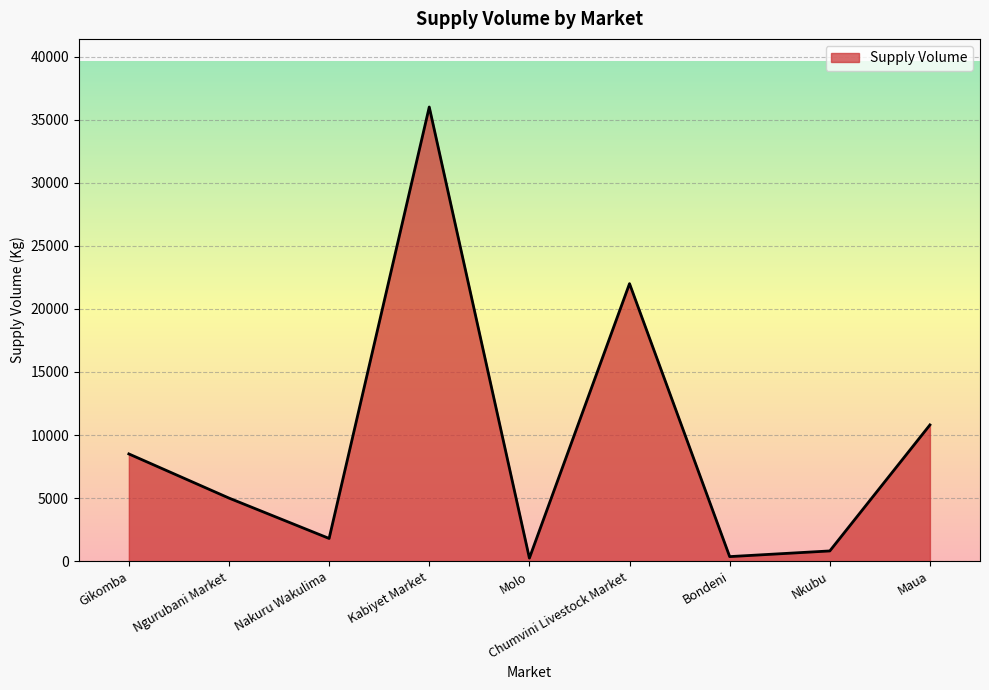

How many series are shown in this chart?

1